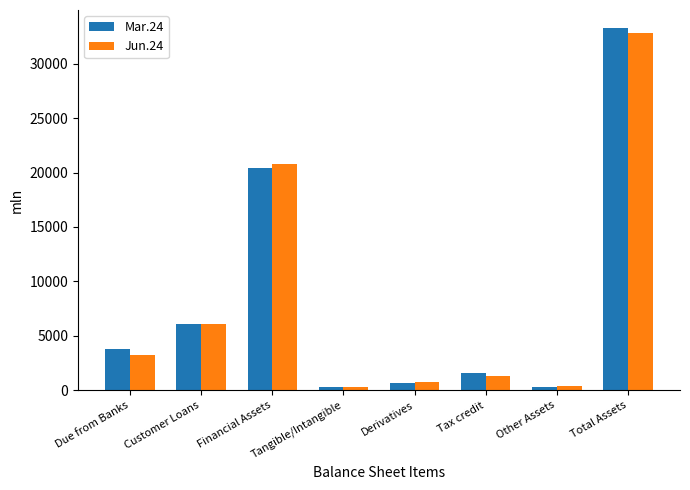

What is the sum of all Jun.24 values?

65563.5